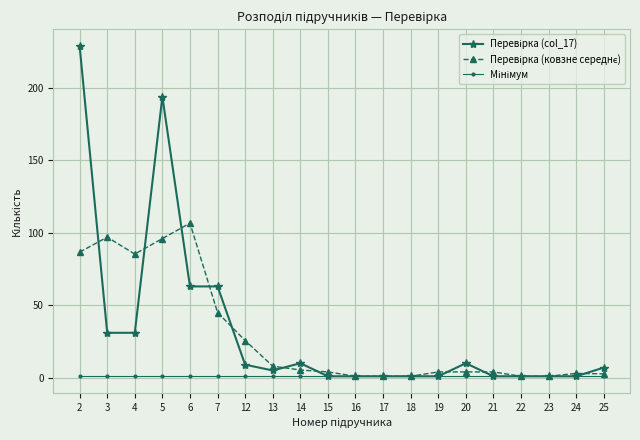

What is the maximum value shown in the chart?

229.0